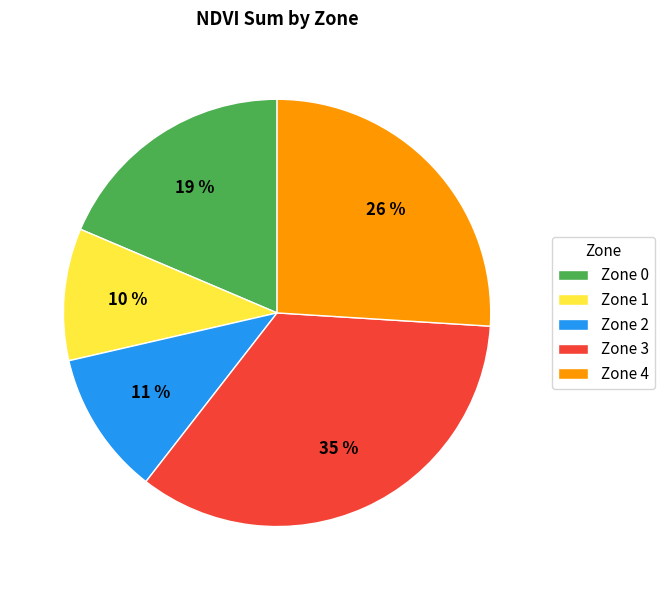

Does Zone 0 account for over 50% of the chart?

No